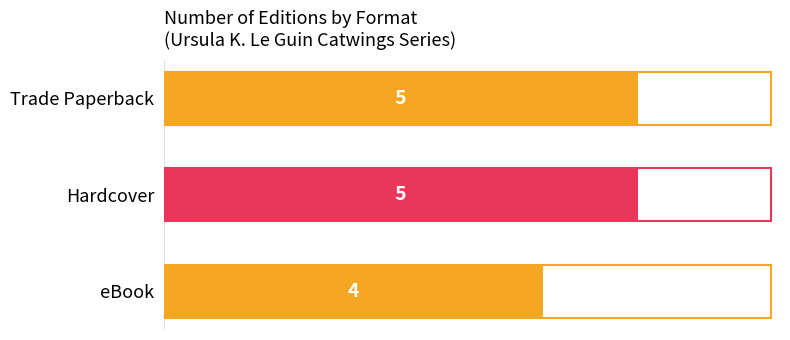

Reading top to bottom, list all the values displayed in this chart.

5	5	4